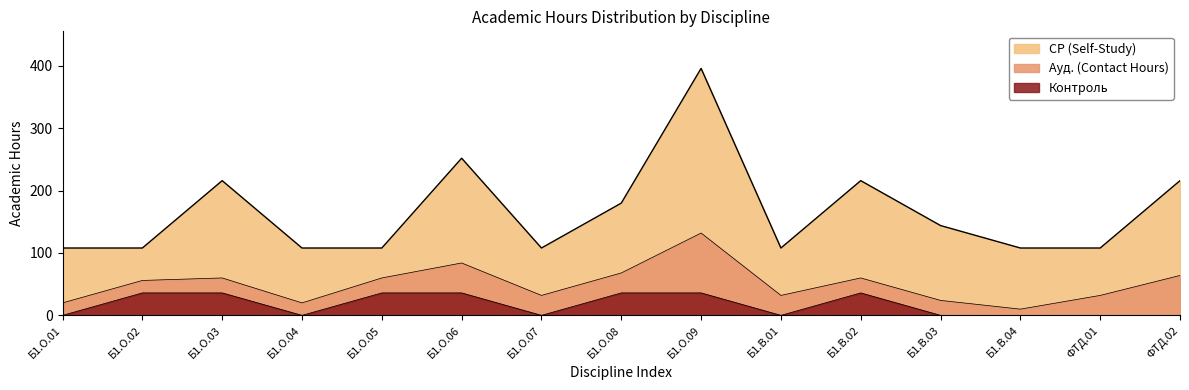

What is the average value of the СР (Self-Study) series?

115